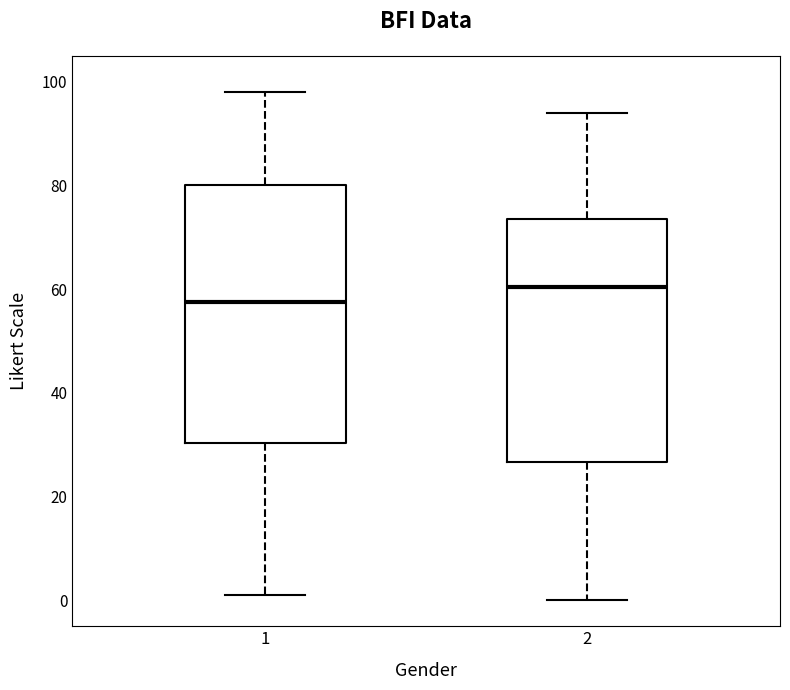

Reading left to right, read every box against the y-axis: the position of its median line, the range the box covers, and the ends of its whiskers. The values are not printed on the chart, so give them approximately, as read against the axis.

1: median 58, box 30 to 80, whiskers 2 to 98
2: median 60, box 26 to 74, whiskers 0 to 94